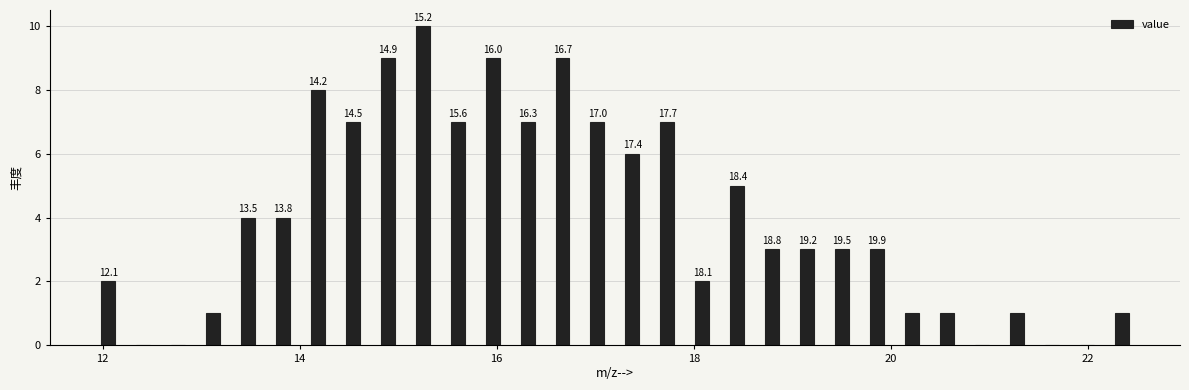

Around what value on the x-axis is the tallest bar? Give the approximate position of its centre, as read against the axis.

15.2